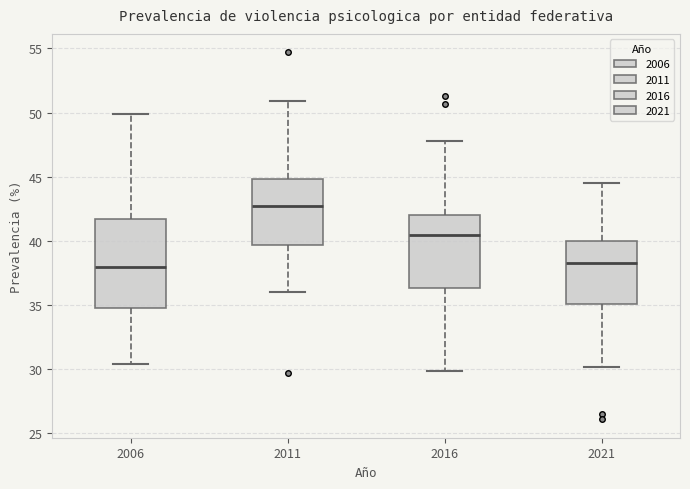

Which box's median line is the highest?

2011